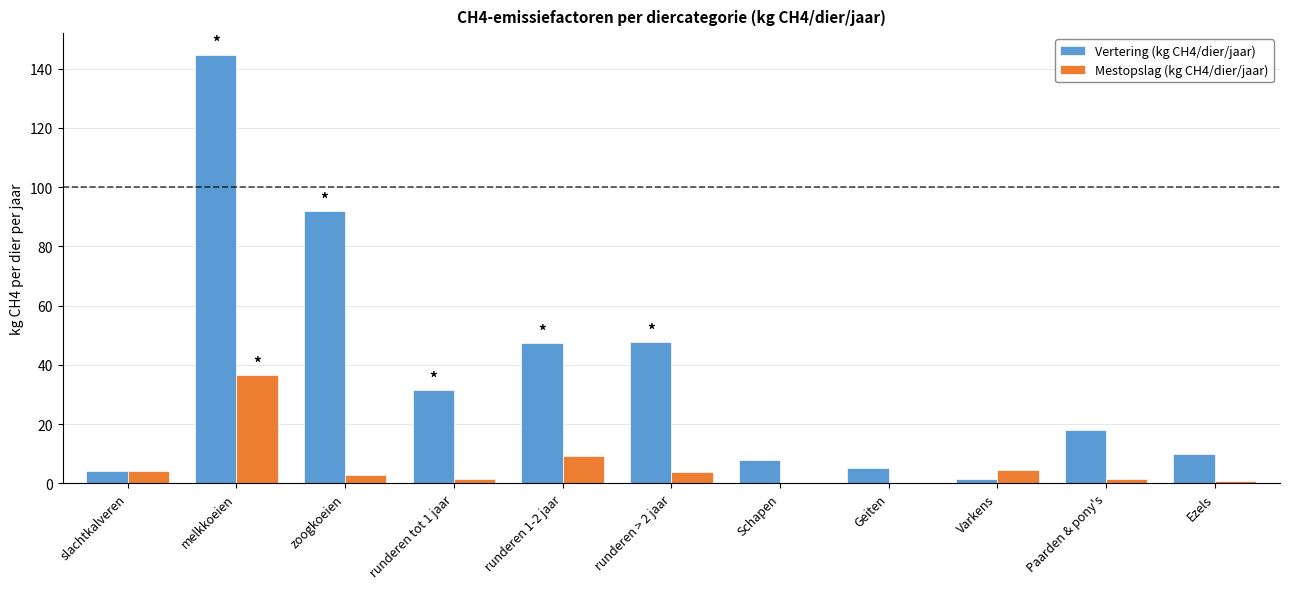

Where is Vertering (kg CH4/dier/jaar) nearest to the value 73?

zoogkoeien